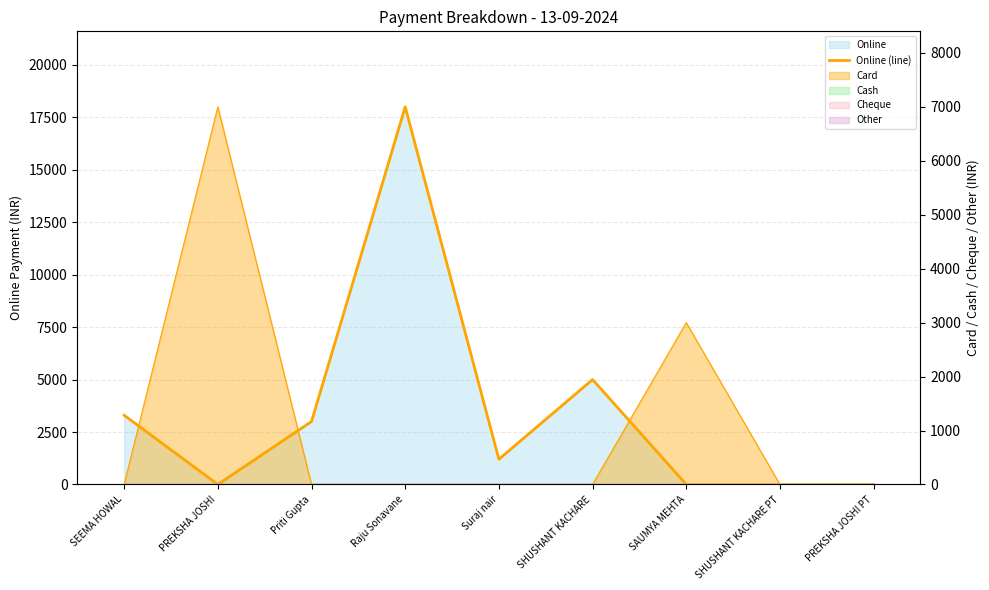

Where is the data nearest to the value 9000?

SHUSHANT KACHARE